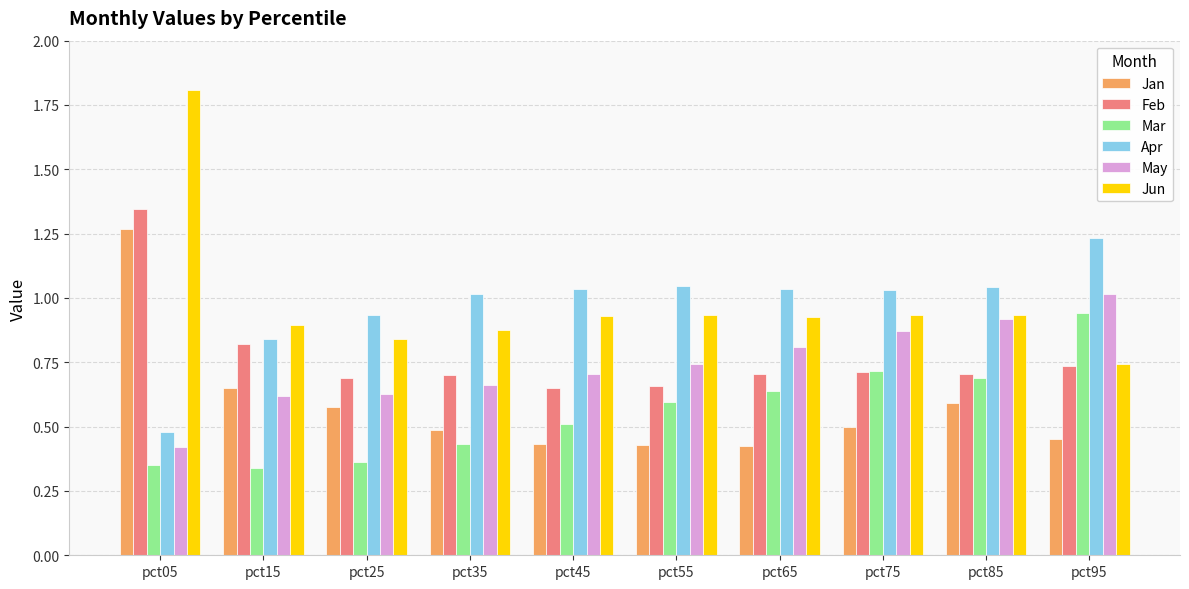

At how many categories does at least one series exceed 0?

10